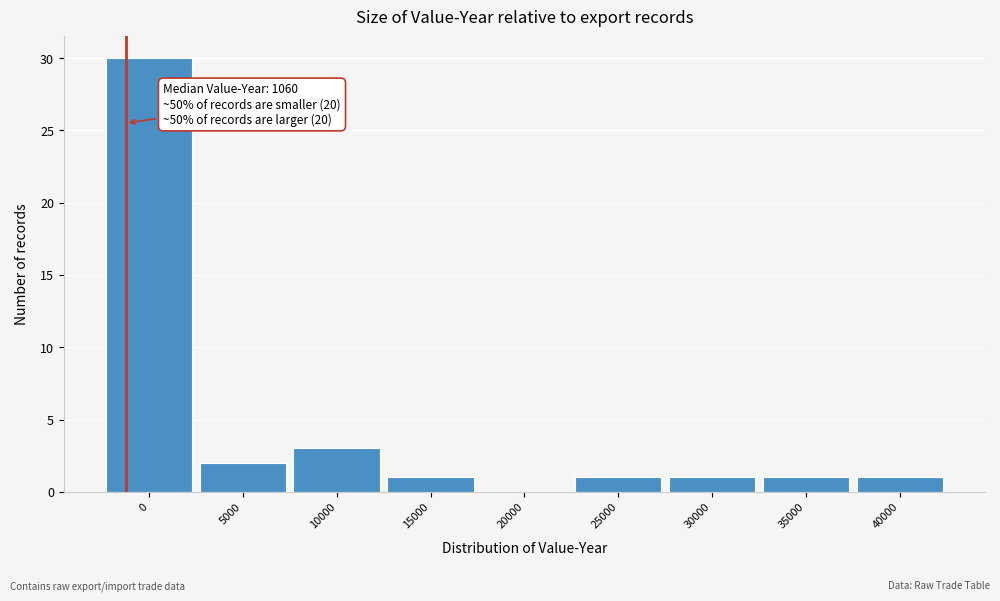

Reading left to right, list all the values displayed in this chart.

0=30	5000=2	10000=3	15000=1	20000=0	25000=1	30000=1	35000=1	40000=1